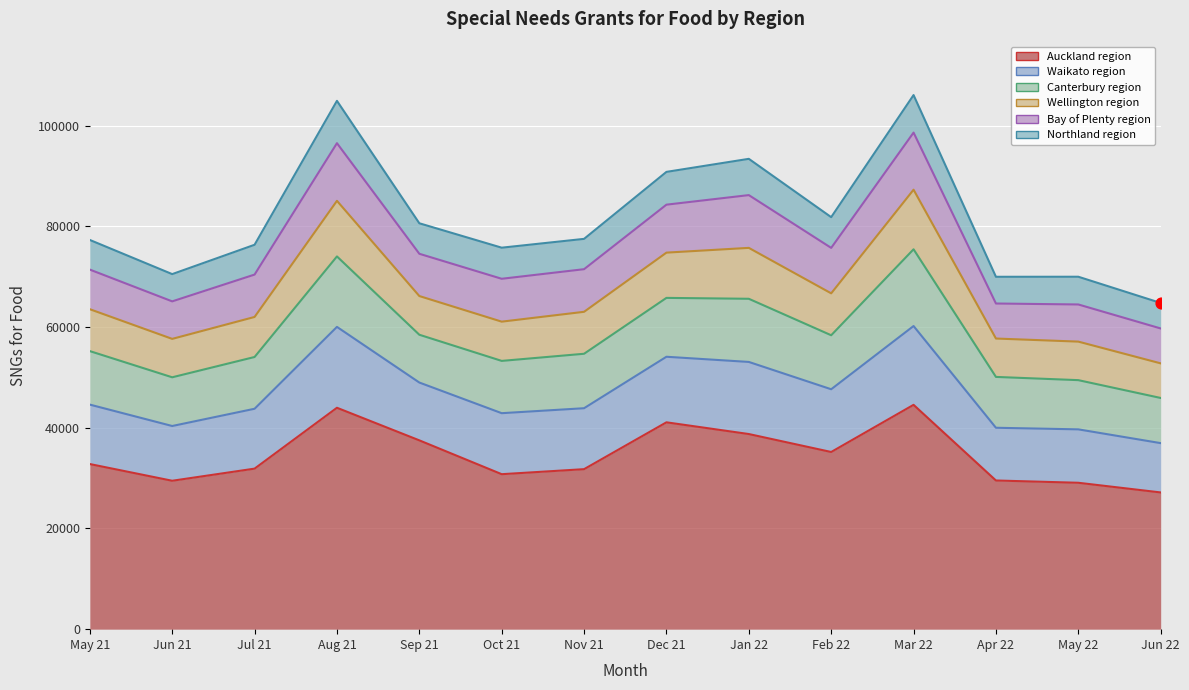

Which series has the largest Y range (max minus min)?

Auckland region